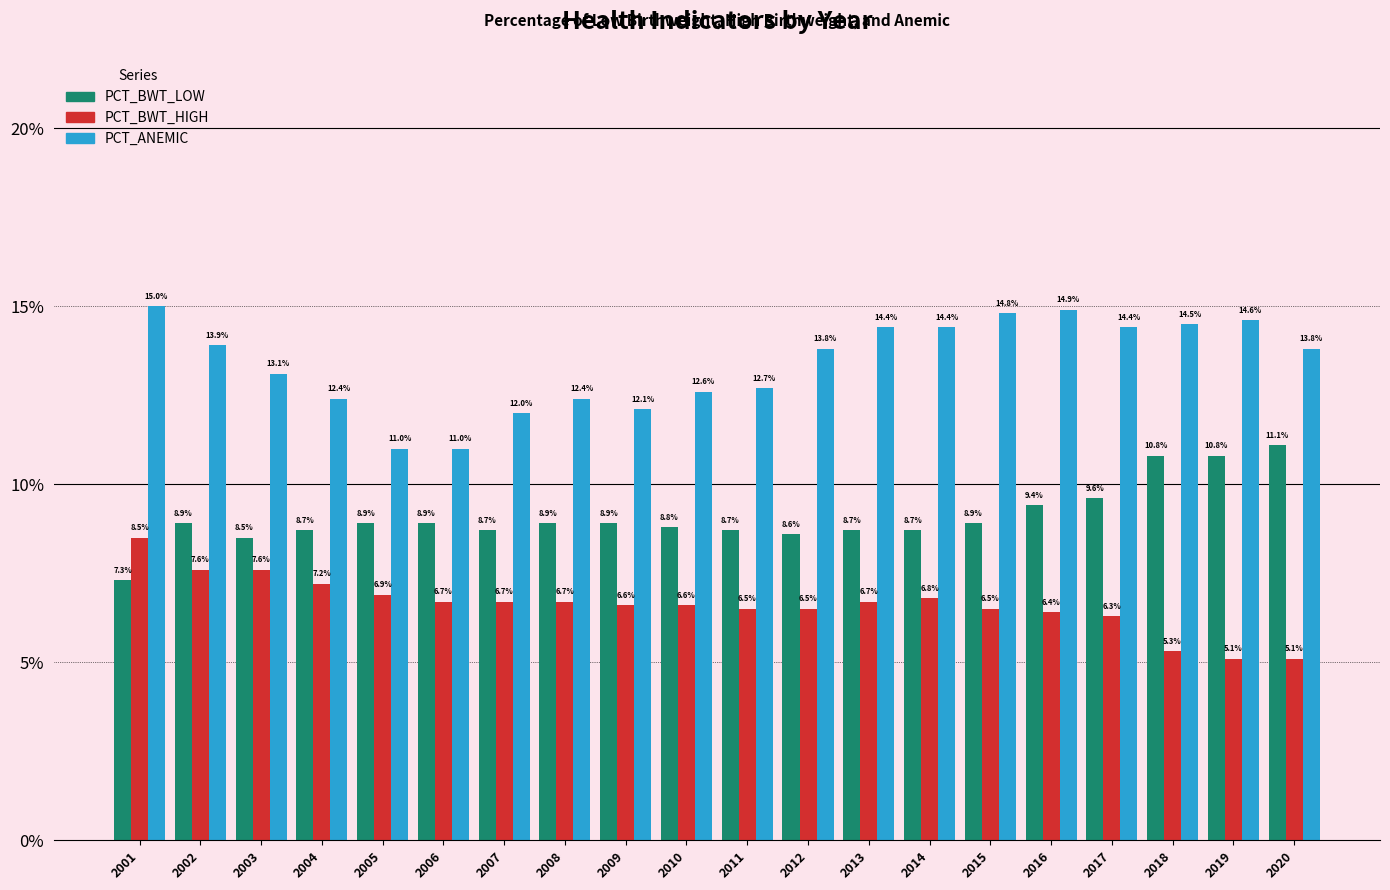

What is the greatest value displayed?

15.0